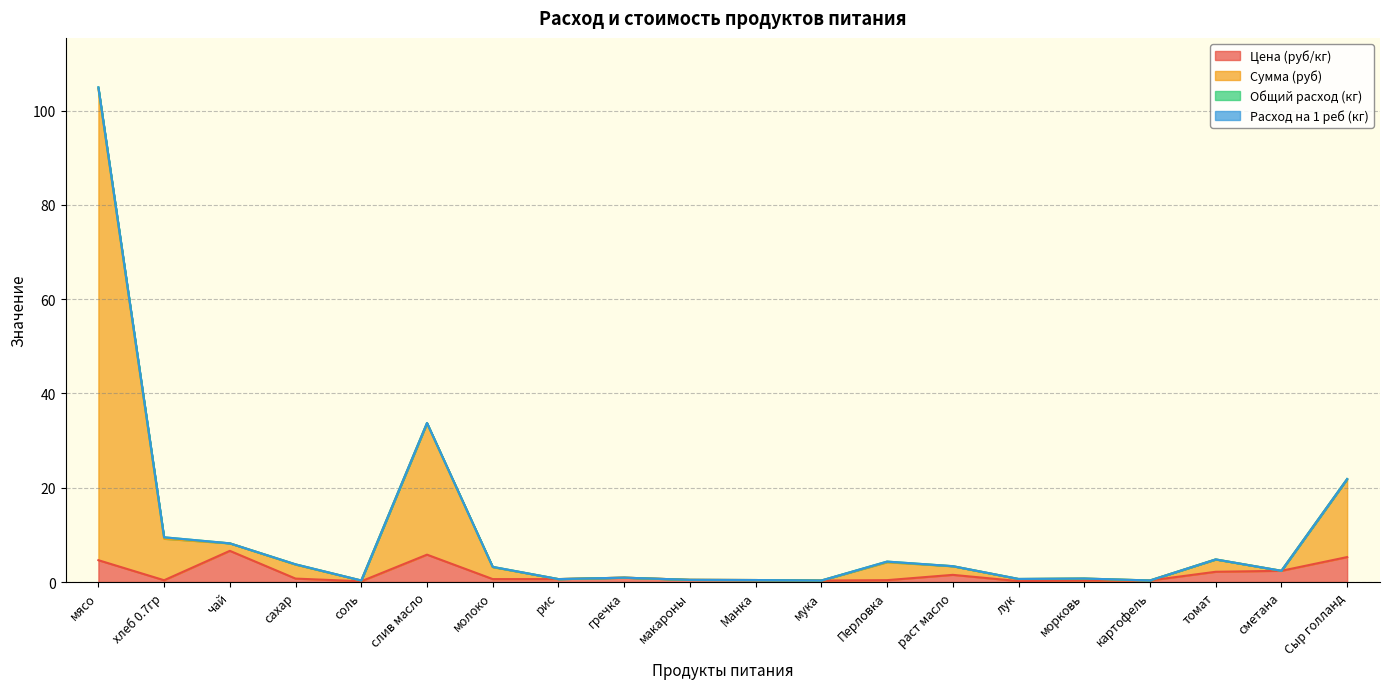

True or false: Сумма (руб) has more than 0 interior local peaks.

True